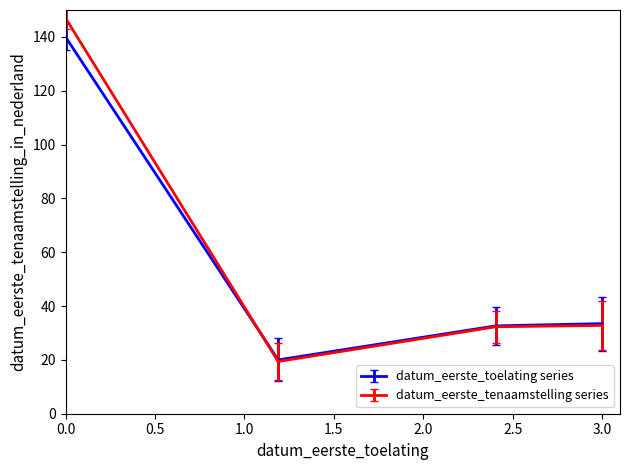

What is the greatest value displayed?

147.0